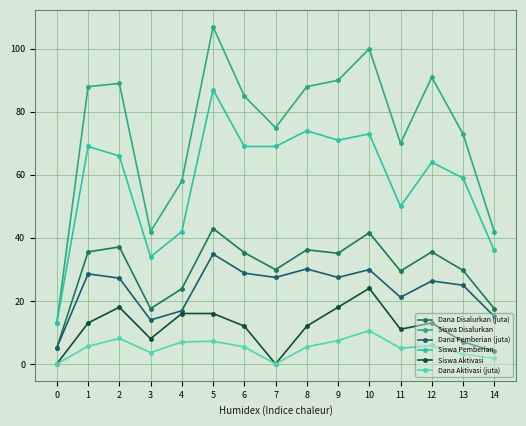

Reading left to right, what are all the values shown in this chart?

Dana Disalurkan (juta): 0=5.2	1=35.5	2=37.1	3=17.6	4=23.9	5=43.0	6=35.3	7=29.9	8=36.2	9=35.1	10=41.6	11=29.5	12=35.5	13=29.7	14=17.6
Siswa Disalurkan: 0=13.0	1=88.0	2=89.0	3=42.0	4=58.0	5=107.0	6=85.0	7=75.0	8=88.0	9=90.0	10=100.0	11=70.0	12=91.0	13=73.0	14=42.0
Dana Pemberian (juta): 0=5.2	1=28.6	2=27.2	3=13.9	4=16.9	5=34.9	6=28.8	7=27.4	8=30.1	9=27.4	10=29.9	11=21.1	12=26.3	13=25.0	14=15.1
Siswa Pemberian: 0=13.0	1=69.0	2=66.0	3=34.0	4=42.0	5=87.0	6=69.0	7=69.0	8=74.0	9=71.0	10=73.0	11=50.0	12=64.0	13=59.0	14=36.0
Siswa Aktivasi: 0=0.0	1=13.0	2=18.0	3=8.0	4=16.0	5=16.0	6=12.0	7=0.0	8=12.0	9=18.0	10=24.0	11=11.0	12=13.0	13=7.0	14=4.0
Dana Aktivasi (juta): 0=0.0	1=5.6	2=8.1	3=3.6	4=7.0	5=7.2	6=5.4	7=0.0	8=5.4	9=7.4	10=10.6	11=5.0	12=5.8	13=3.1	14=1.8